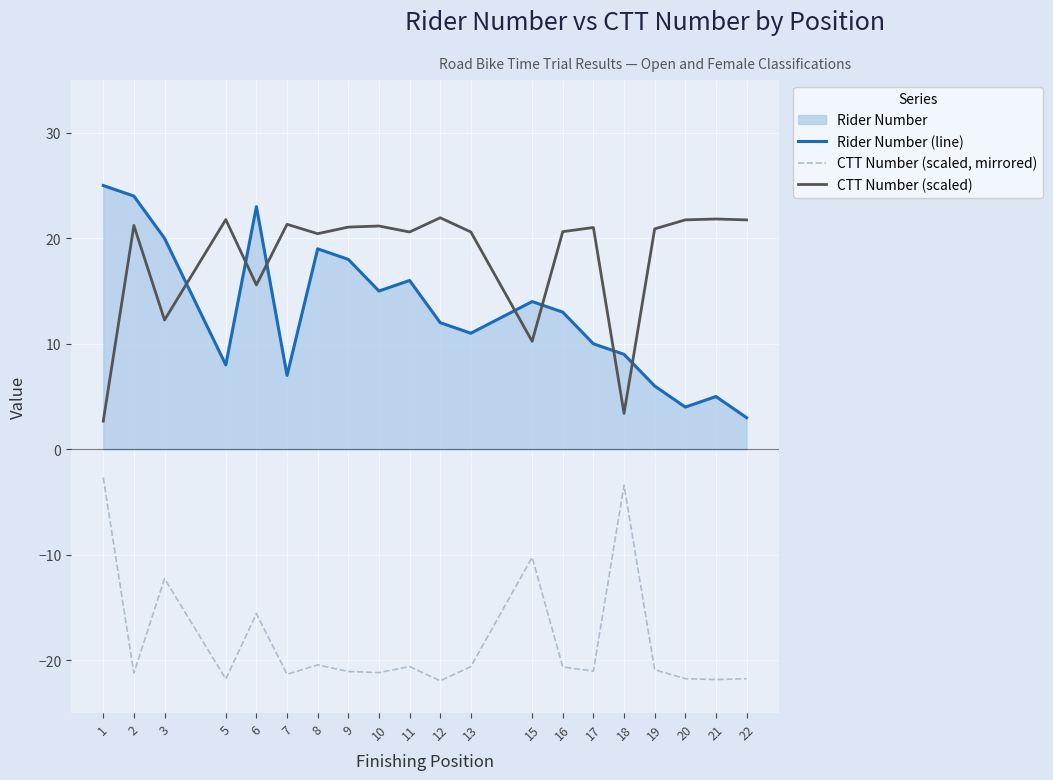

Between 9 and 15, which is larger?

9